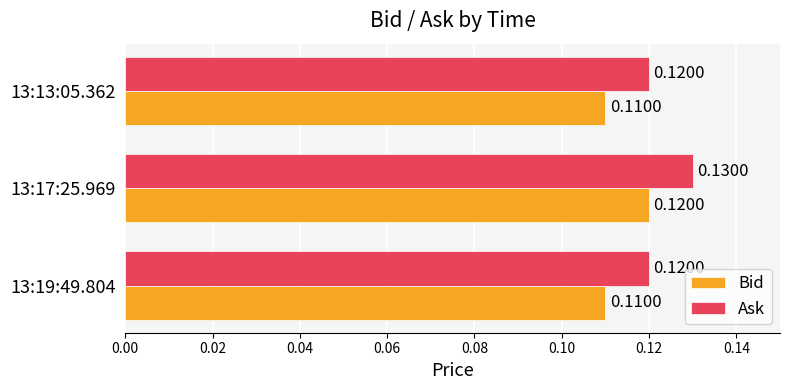

Rank the series by their average value, from highest to lowest.

Ask, Bid